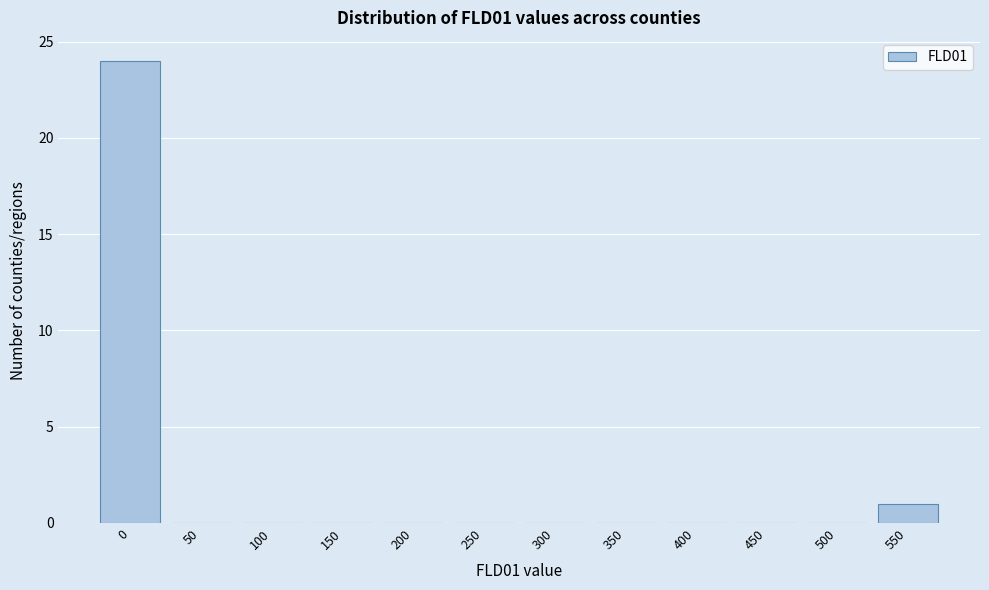

Reading right to left, what are all the values shown in this chart?

550=1	500=0	450=0	400=0	350=0	300=0	250=0	200=0	150=0	100=0	50=0	0=24